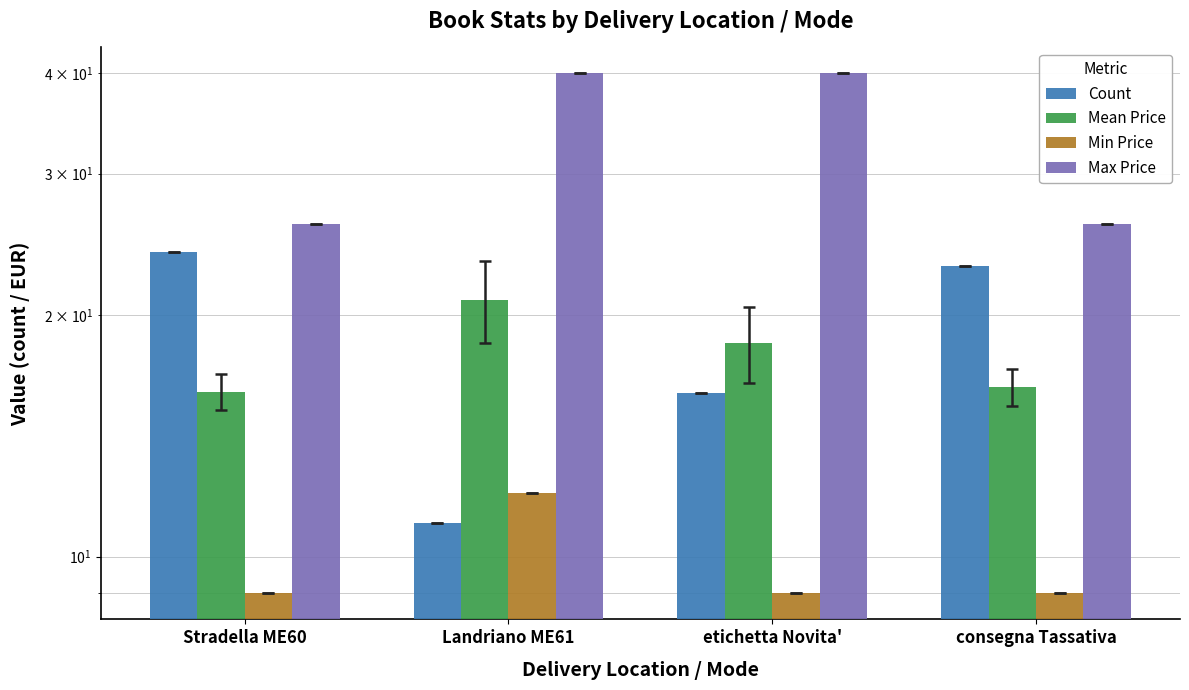

What is the maximum value for Mean Price?

20.9